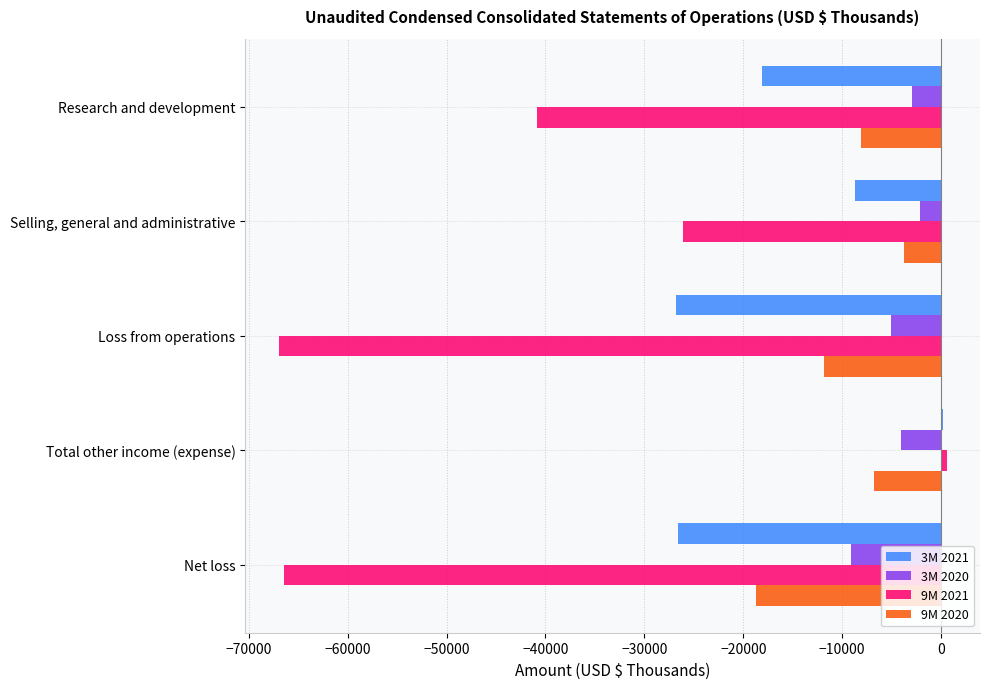

Where is 3M 2021 nearest to the value -13307?

Selling, general and administrative